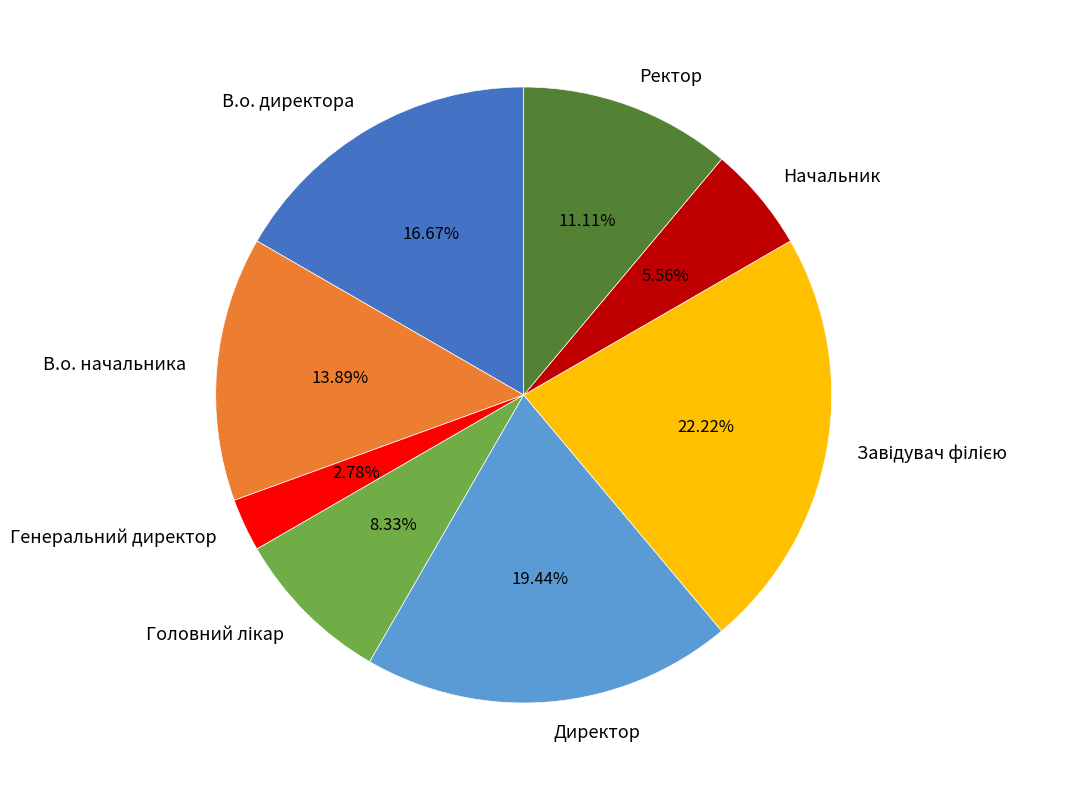

Which slice is the smallest?

Генеральний директор